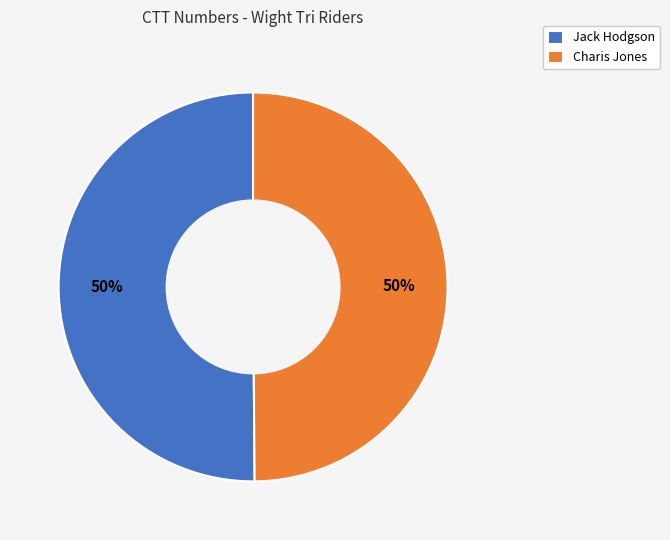

Is the sum of Jack Hodgson and Charis Jones greater than half?

Yes